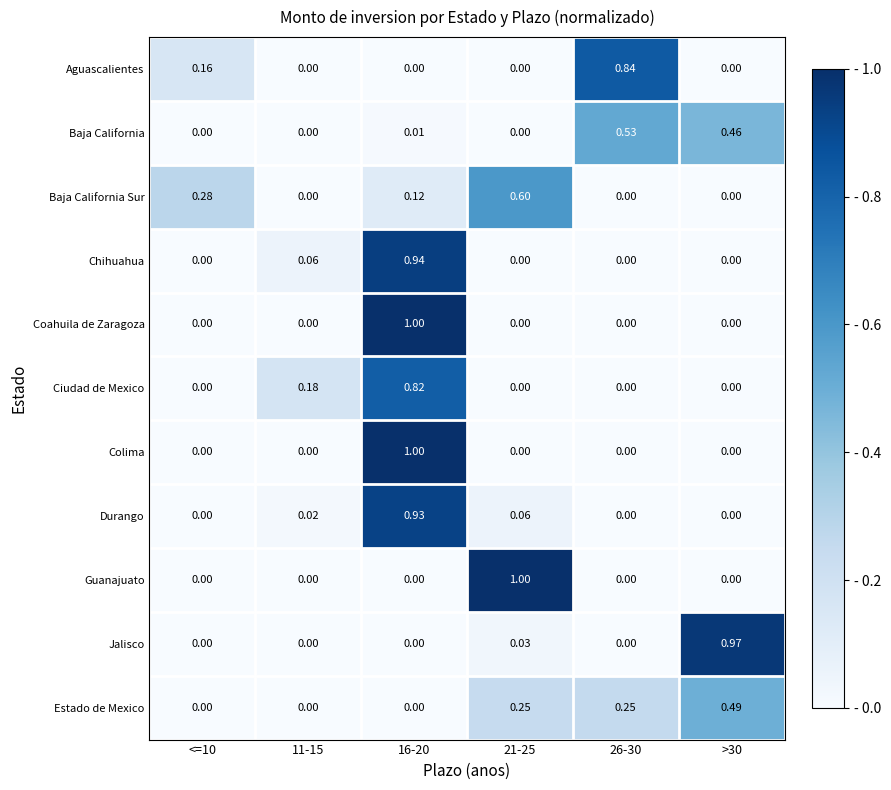

Which series has the largest total across all categories?

Durango